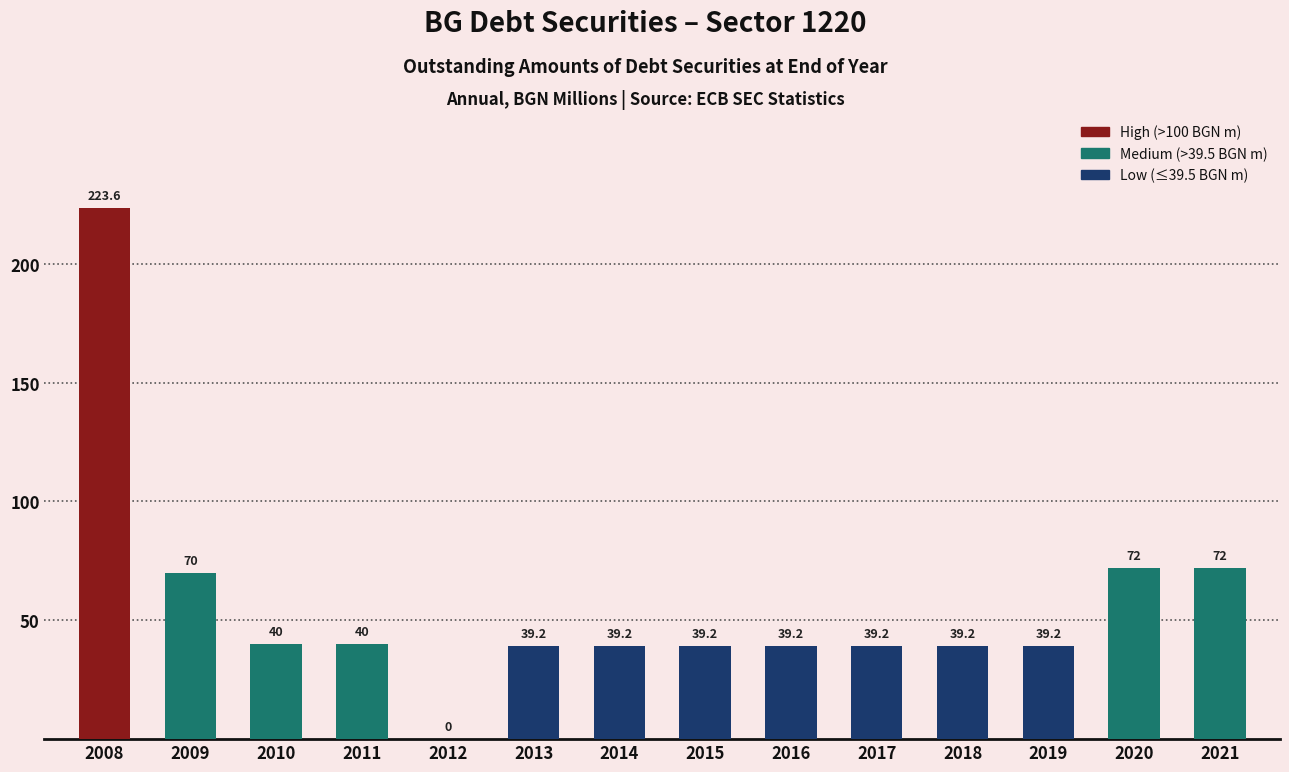

Which has a higher value, 2016 or 2011?

2011